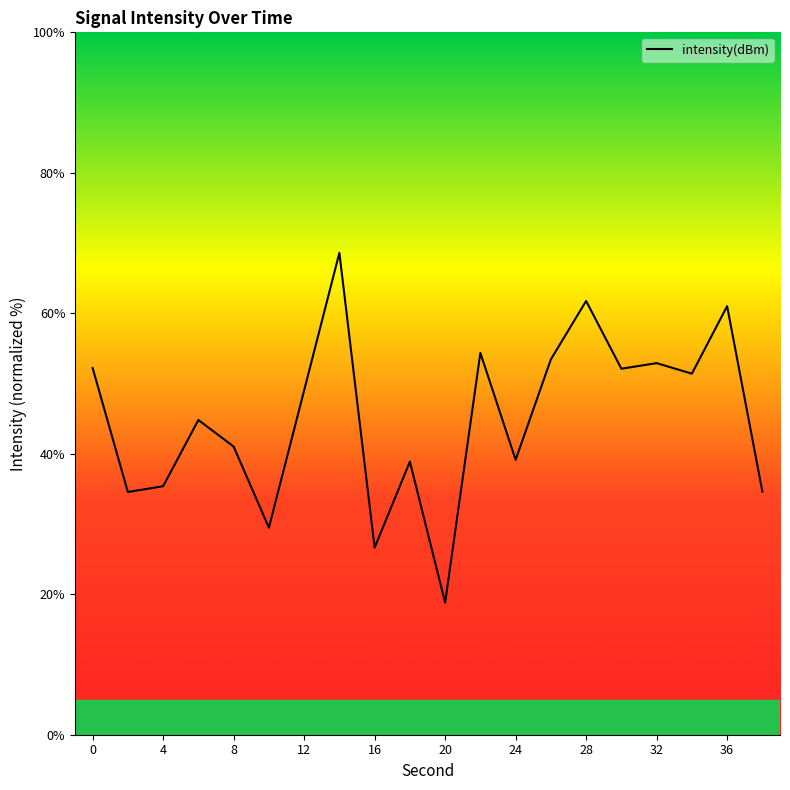

What is the sum of all values?

900.1